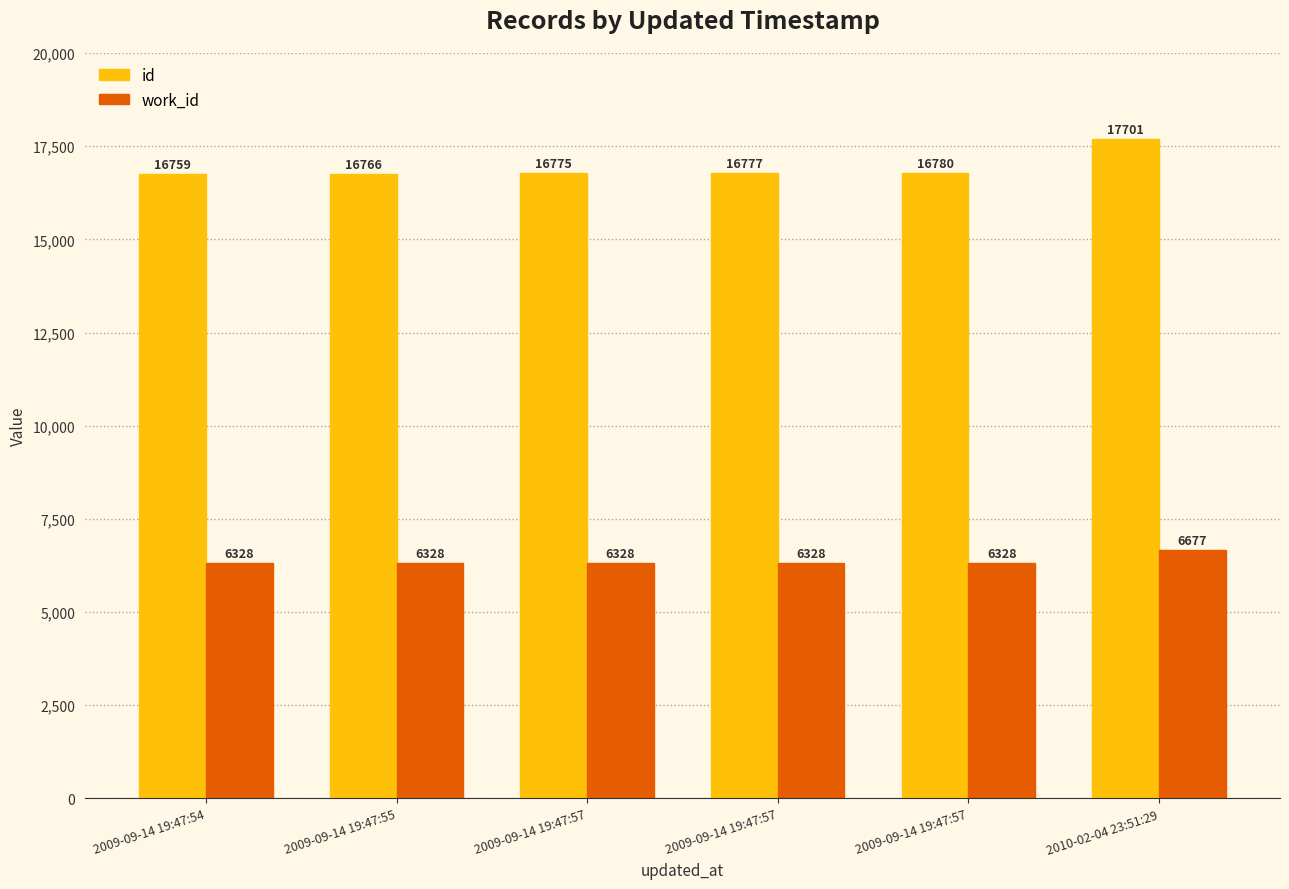

Reading left to right, transcribe all the data shown in this chart.

id: 2009-09-14 19:47:54=16759	2009-09-14 19:47:55=16766	2009-09-14 19:47:57=16775	2009-09-14 19:47:57=16777	2009-09-14 19:47:57=16780	2010-02-04 23:51:29=17701
work_id: 2009-09-14 19:47:54=6328	2009-09-14 19:47:55=6328	2009-09-14 19:47:57=6328	2009-09-14 19:47:57=6328	2009-09-14 19:47:57=6328	2010-02-04 23:51:29=6677